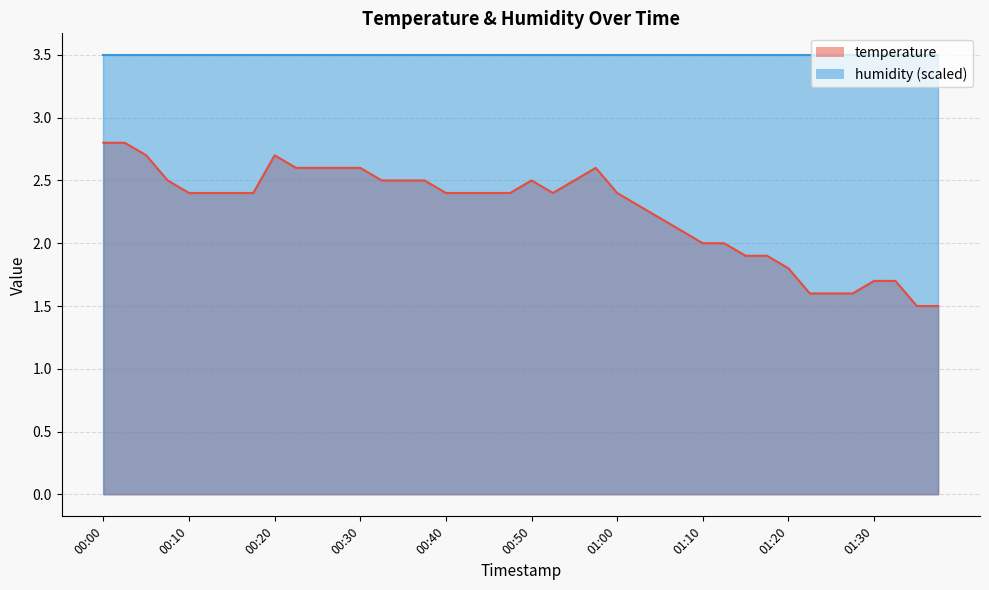

What is the difference between the second highest and second lowest values?

1.3